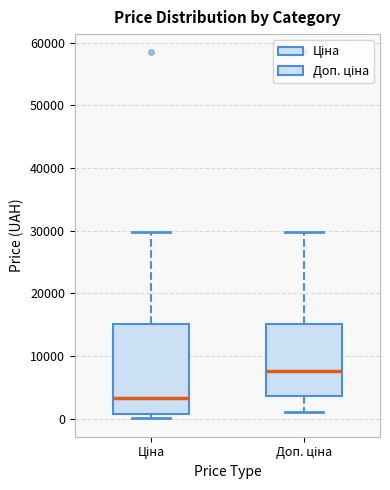

Reading left to right, transcribe this box plot: for each box, give where its median line is, the range the box spans, and where its two whiskers end, as read against the y-axis. The values are not printed on the chart, so give them approximately, as read against the axis.

Ціна: median 3000, box 1000 to 15000, whiskers 0 to 30000
Доп. ціна: median 8000, box 4000 to 15000, whiskers 1000 to 30000